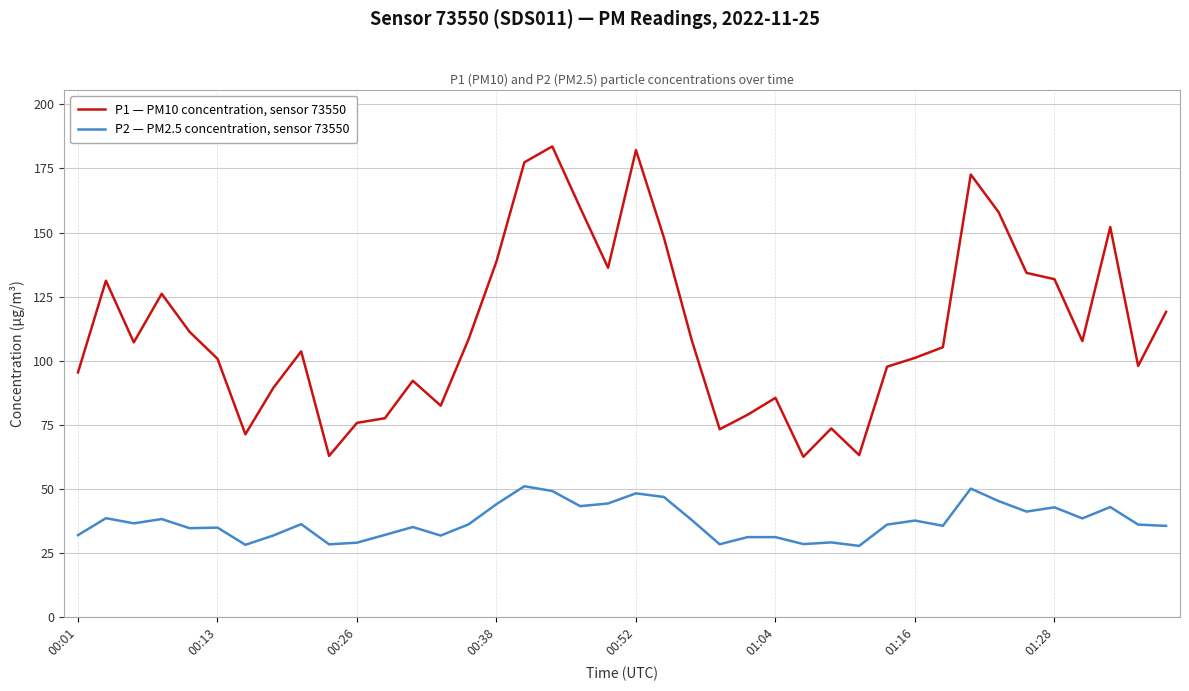

True or false: P1 — PM10 concentration, sensor 73550 and P2 — PM2.5 concentration, sensor 73550 cross at least once.

False